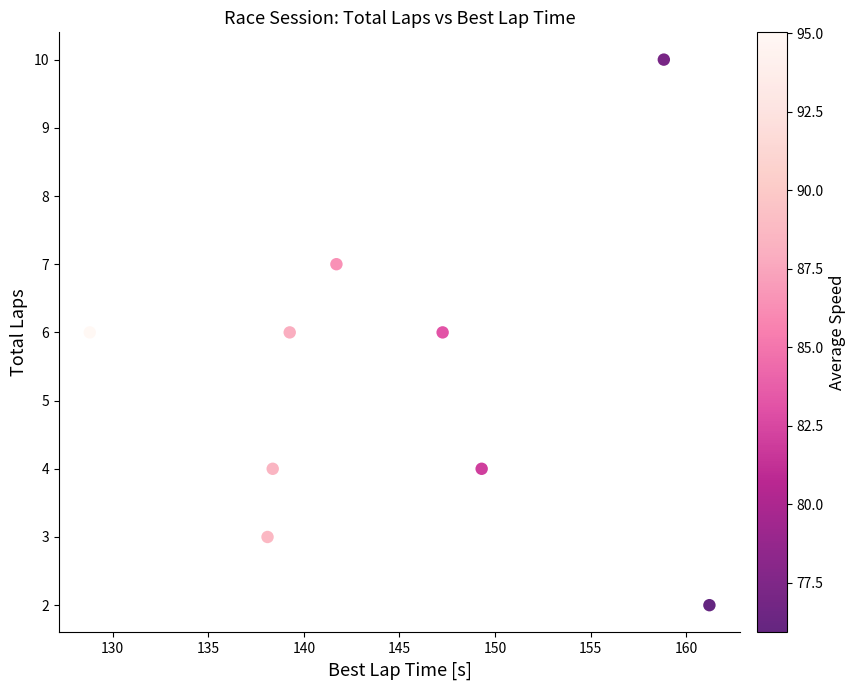

What is the average Y value?

5